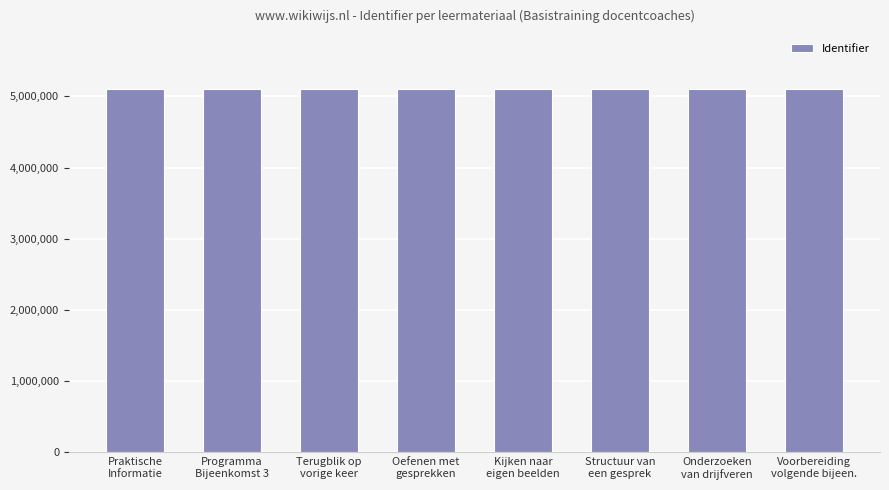

What is the minimum value shown in the chart?

5106367